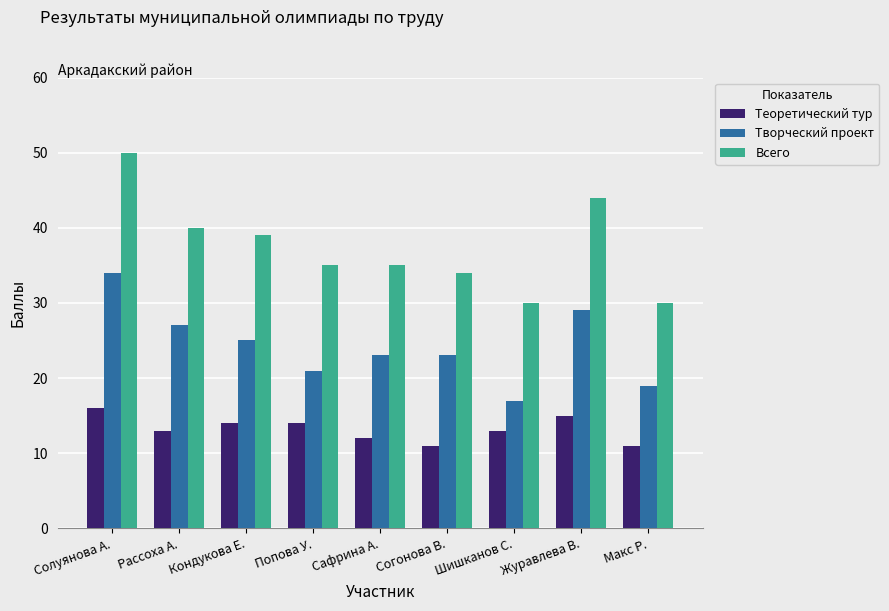

What is the label of the 4th bar from the right?

Согонова В.